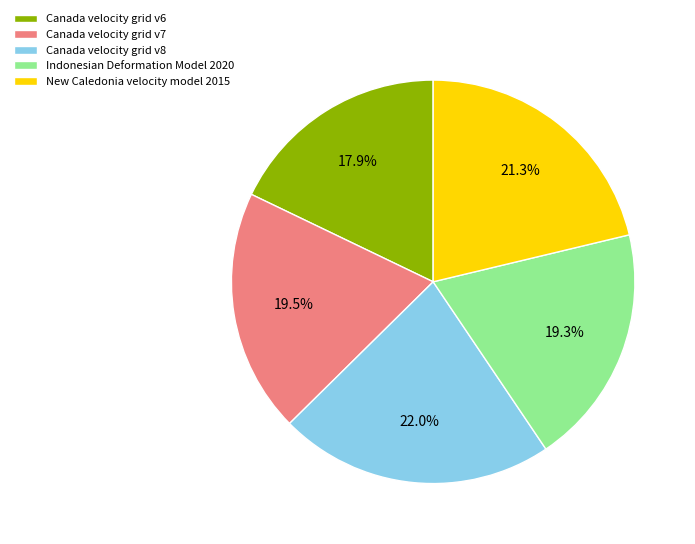

To the nearest percent, what is the difference between the Canada velocity grid v7 and Canada velocity grid v6 slice percentages?

2%